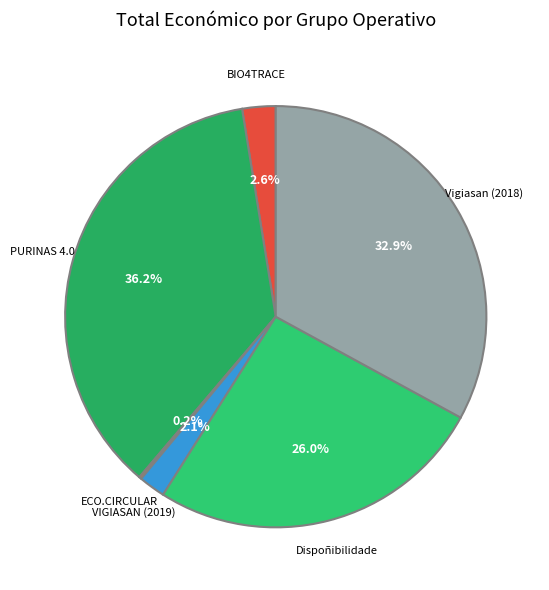

Rank the categories by value from lowest to highest.

ECO.CIRCULAR, VIGIASAN (2019), BIO4TRACE, Dispoñibilidade, Vigiasan (2018), PURINAS 4.0